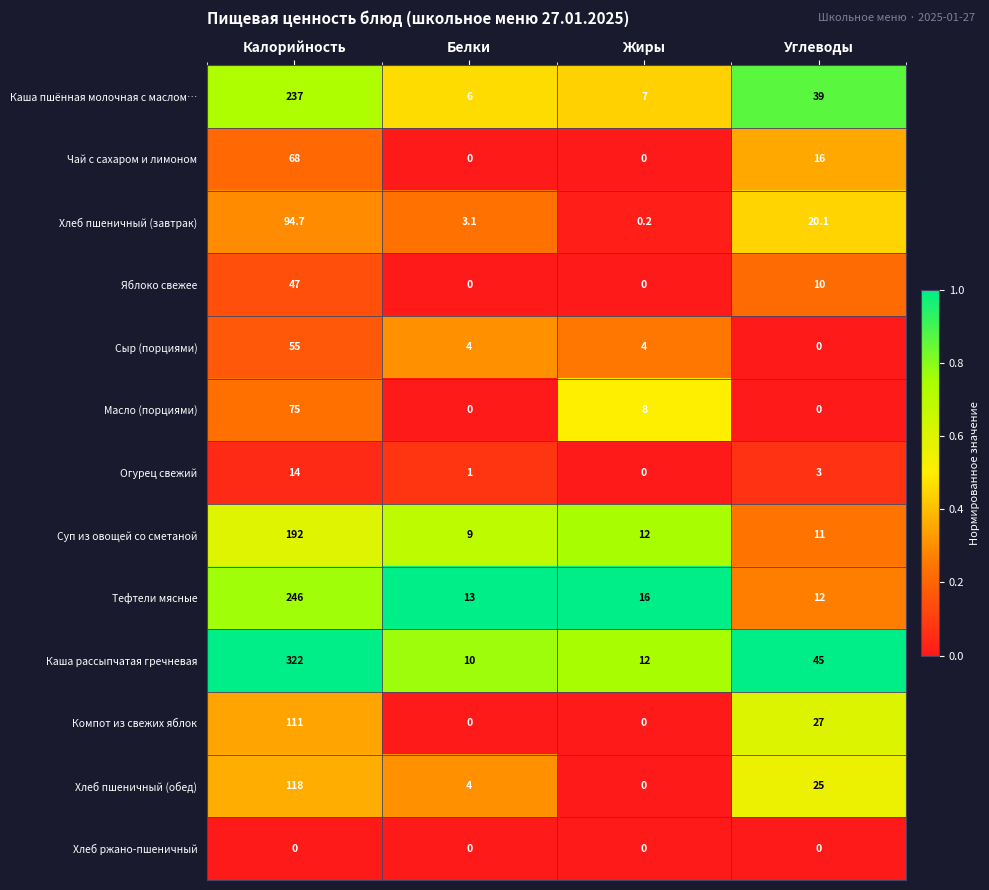

What is the approximate value of Хлеб пшеничный (обед) at Белки?

4.0